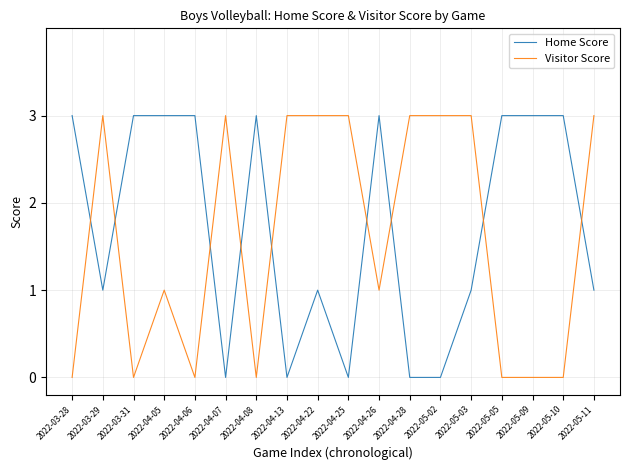

What position from the right is 2022-04-26?

8